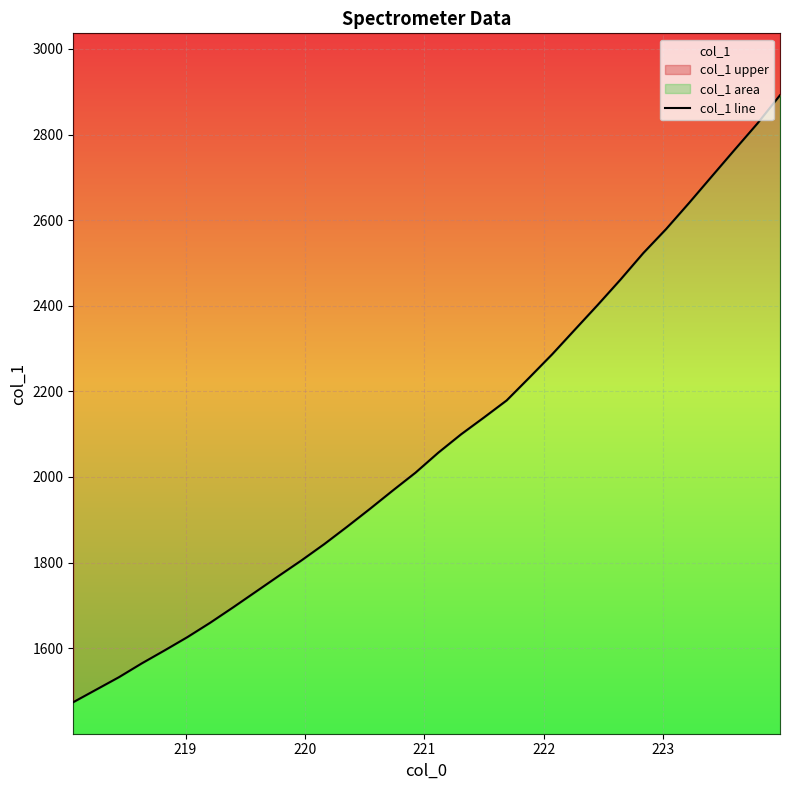

How many lines are shown in the chart?

1